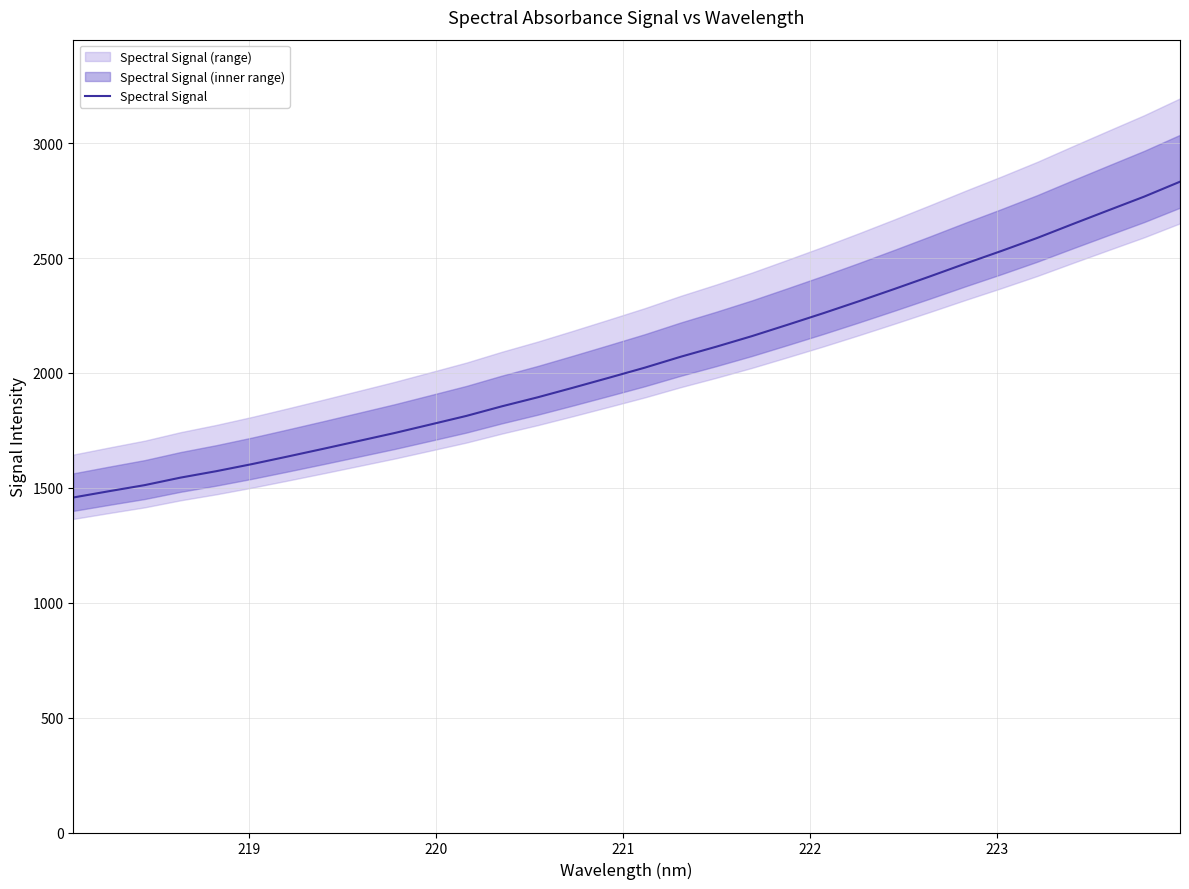

What is the sum of all values?

65665.2